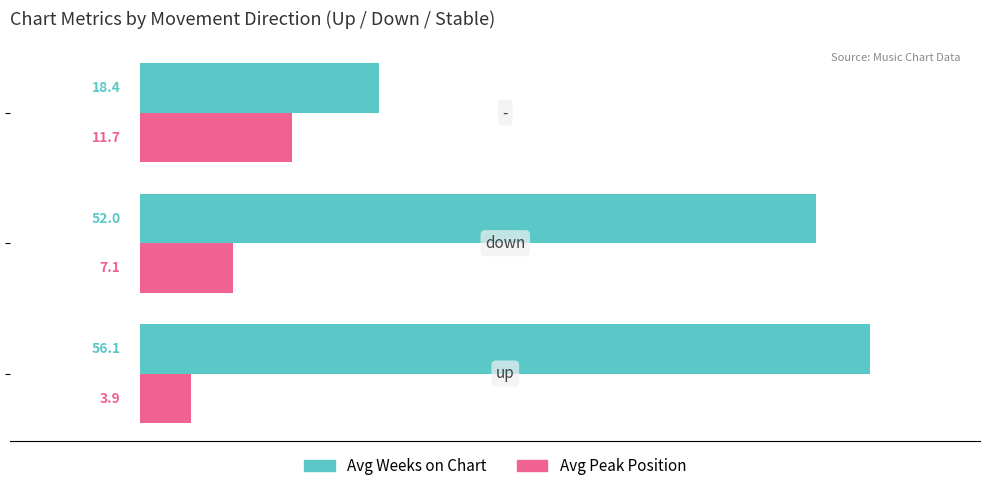

How many data points in Avg Peak Position are less than 7?

1